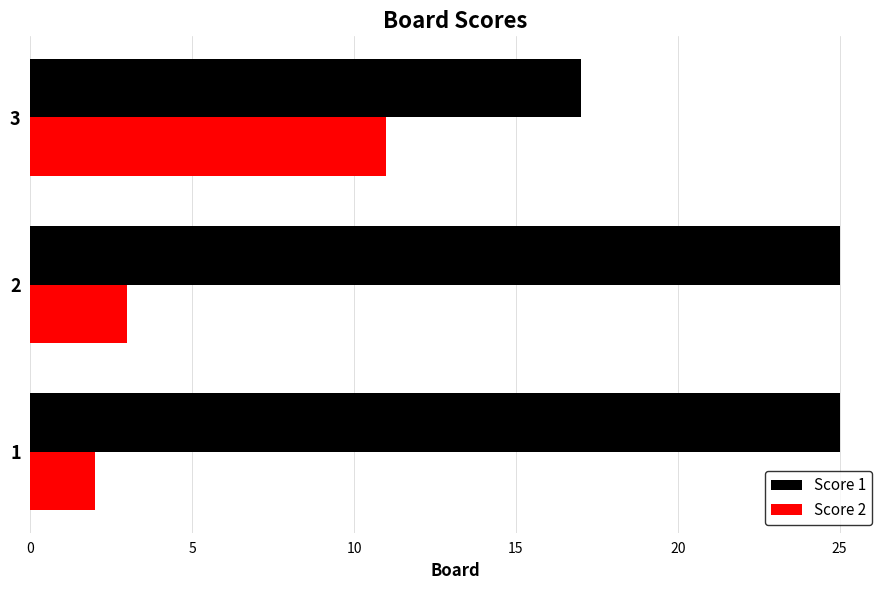

Rank the series at 3 from lowest to highest value.

Score 2, Score 1